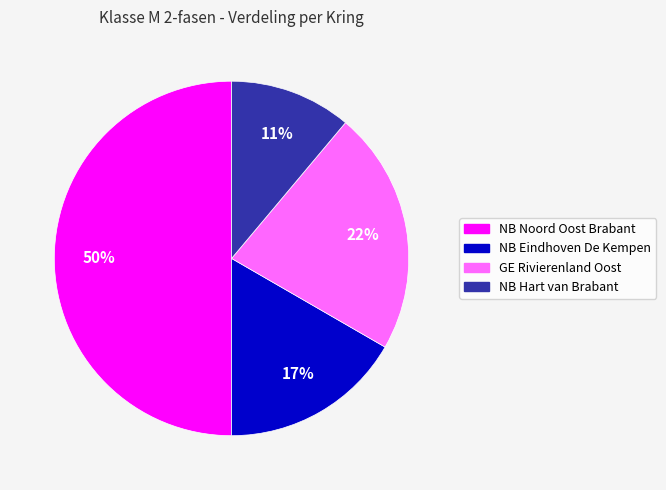

To the nearest percent, what is the combined percentage of NB Noord Oost Brabant and NB Hart van Brabant?

61%